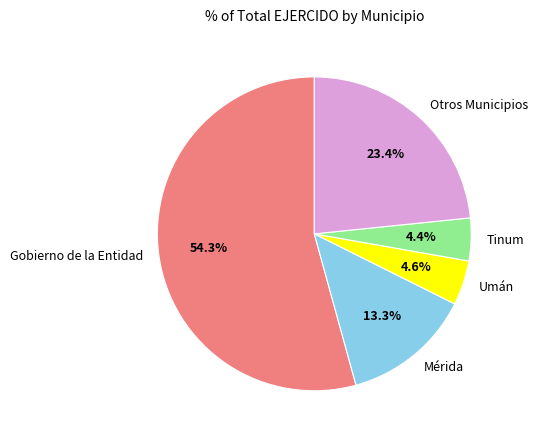

Which has a higher value, Otros Municipios or Tinum?

Otros Municipios